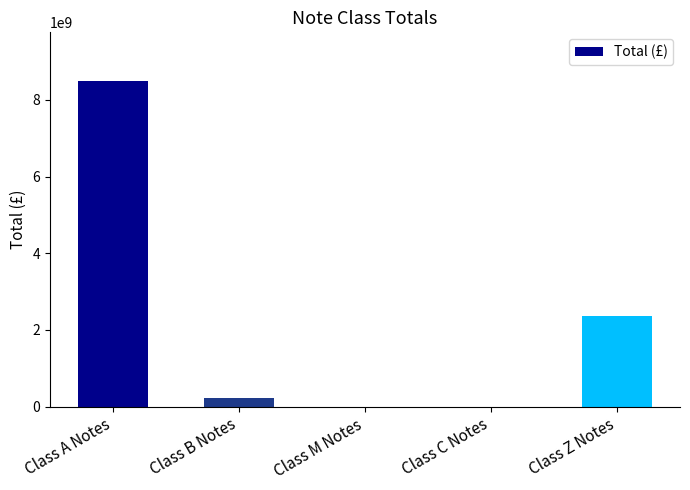

The chart shows a value of 8489239592.7 at Class A Notes. True or false?

True